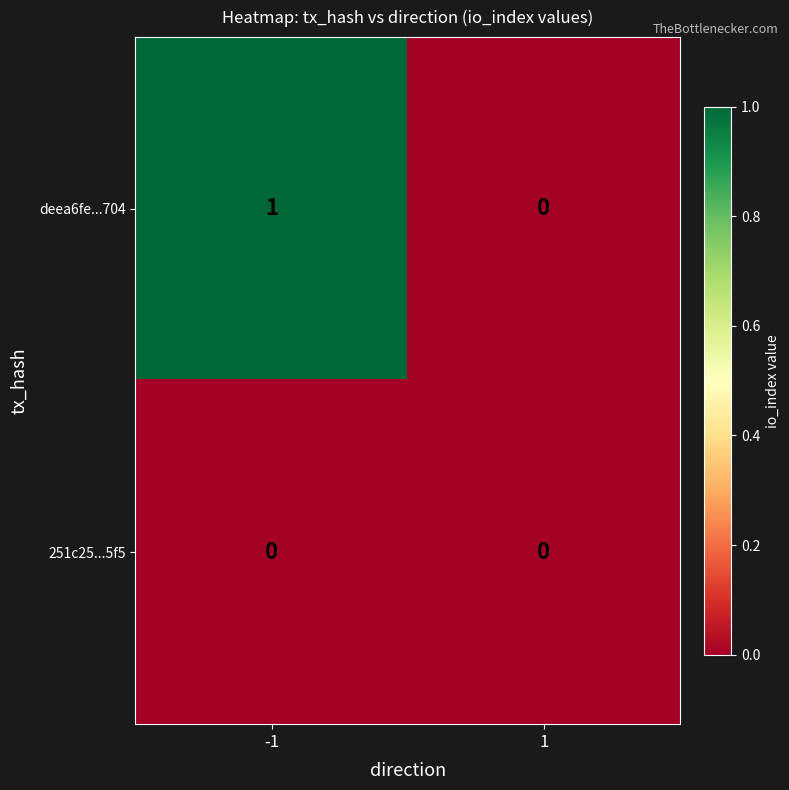

Reading left to right, extract all data points from this chart.

deea6fe...704: -1=1	1=0
251c25...5f5: -1=0	1=0